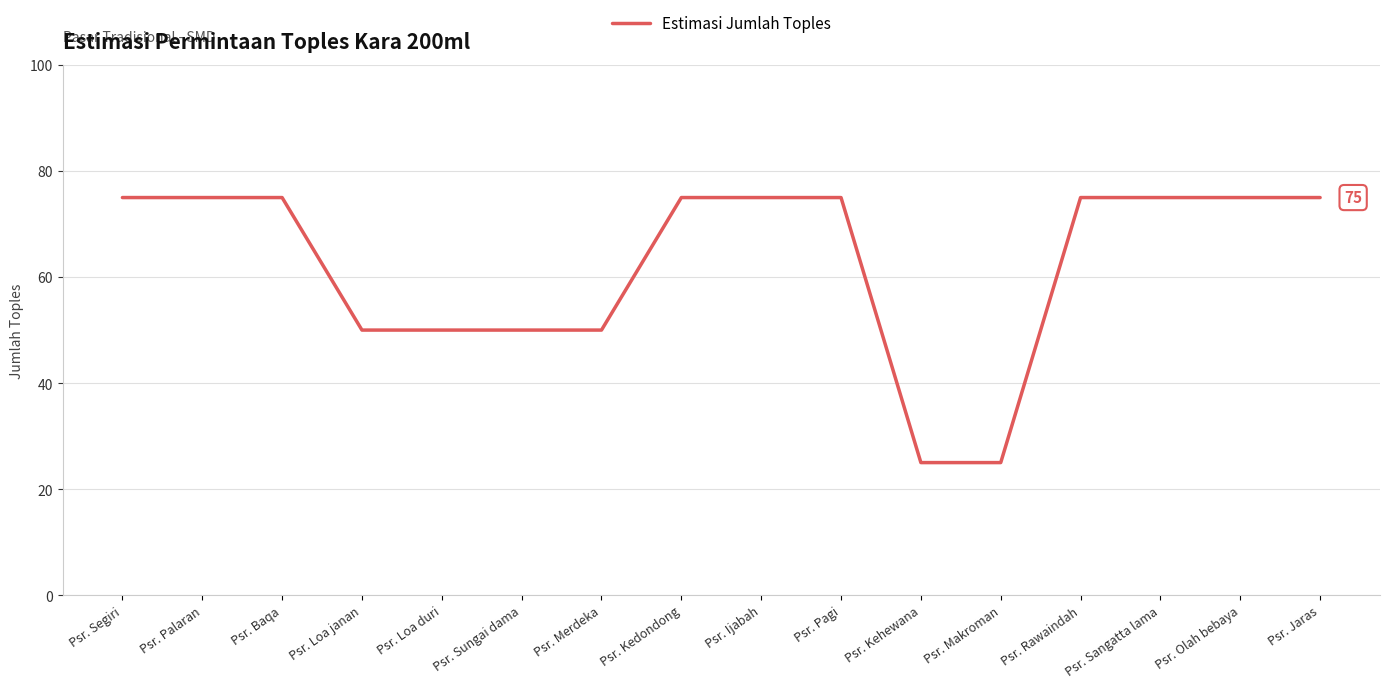

Read the value at Psr. Ijabah, to the nearest 5.

75